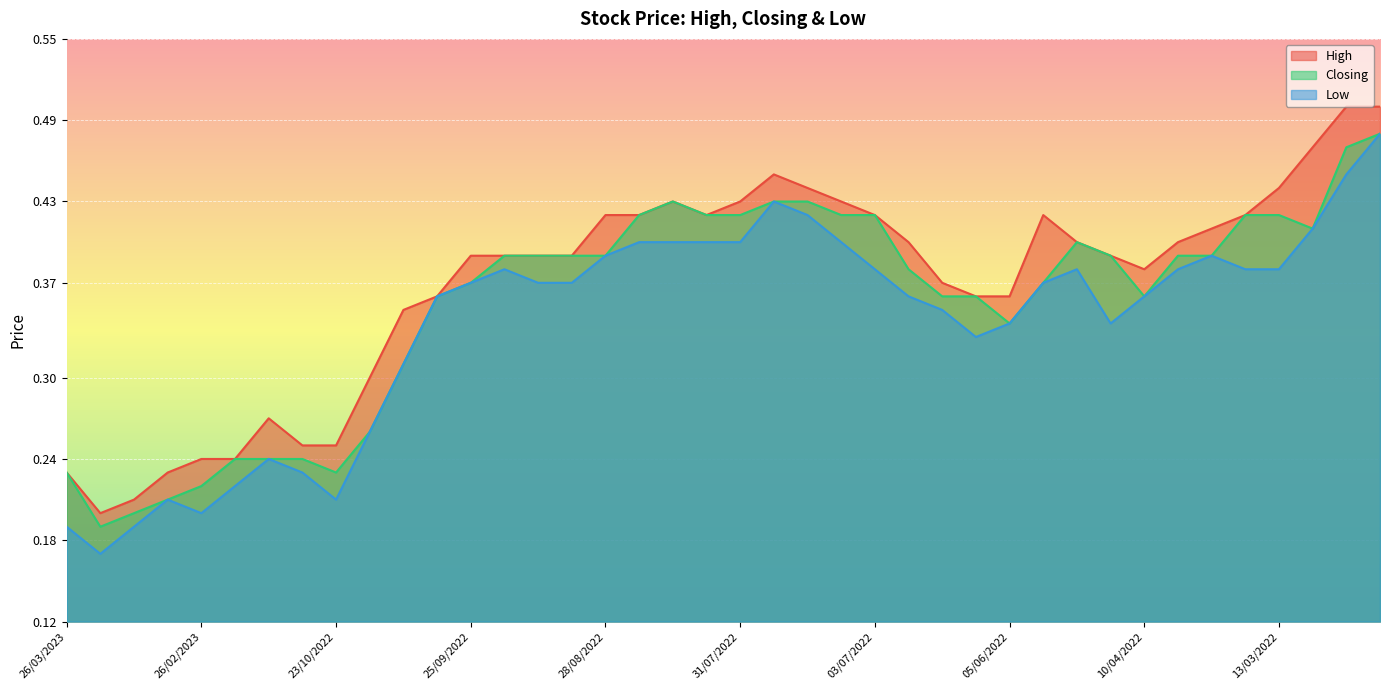

True or false: Closing has more than 0 points higher than both neighbors.

True